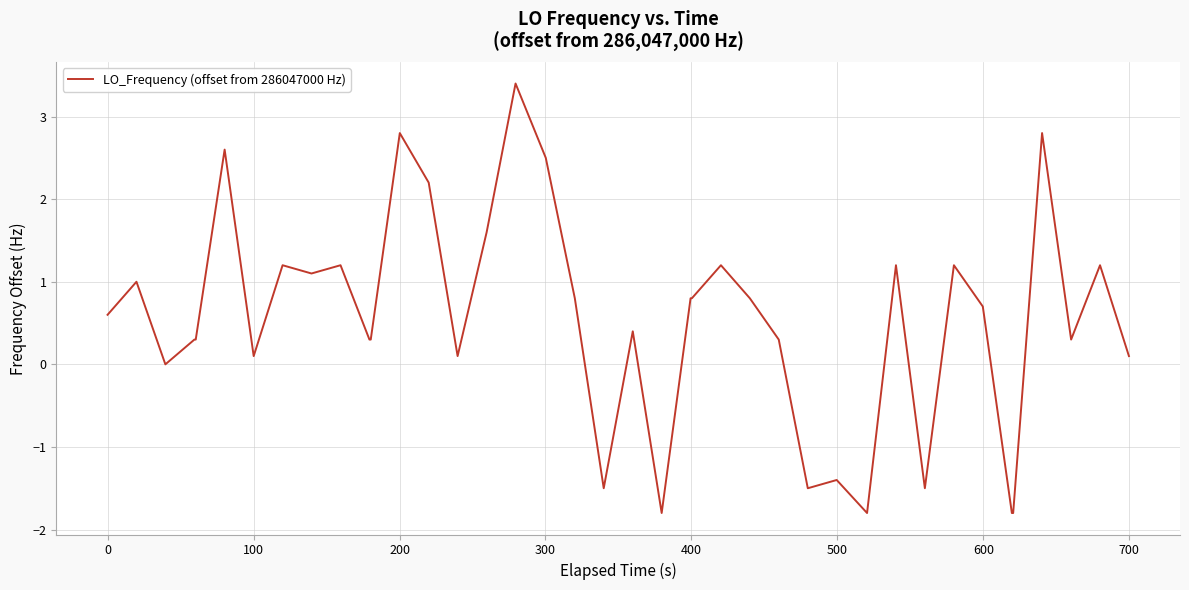

What is the minimum value shown in the chart?

-1.8